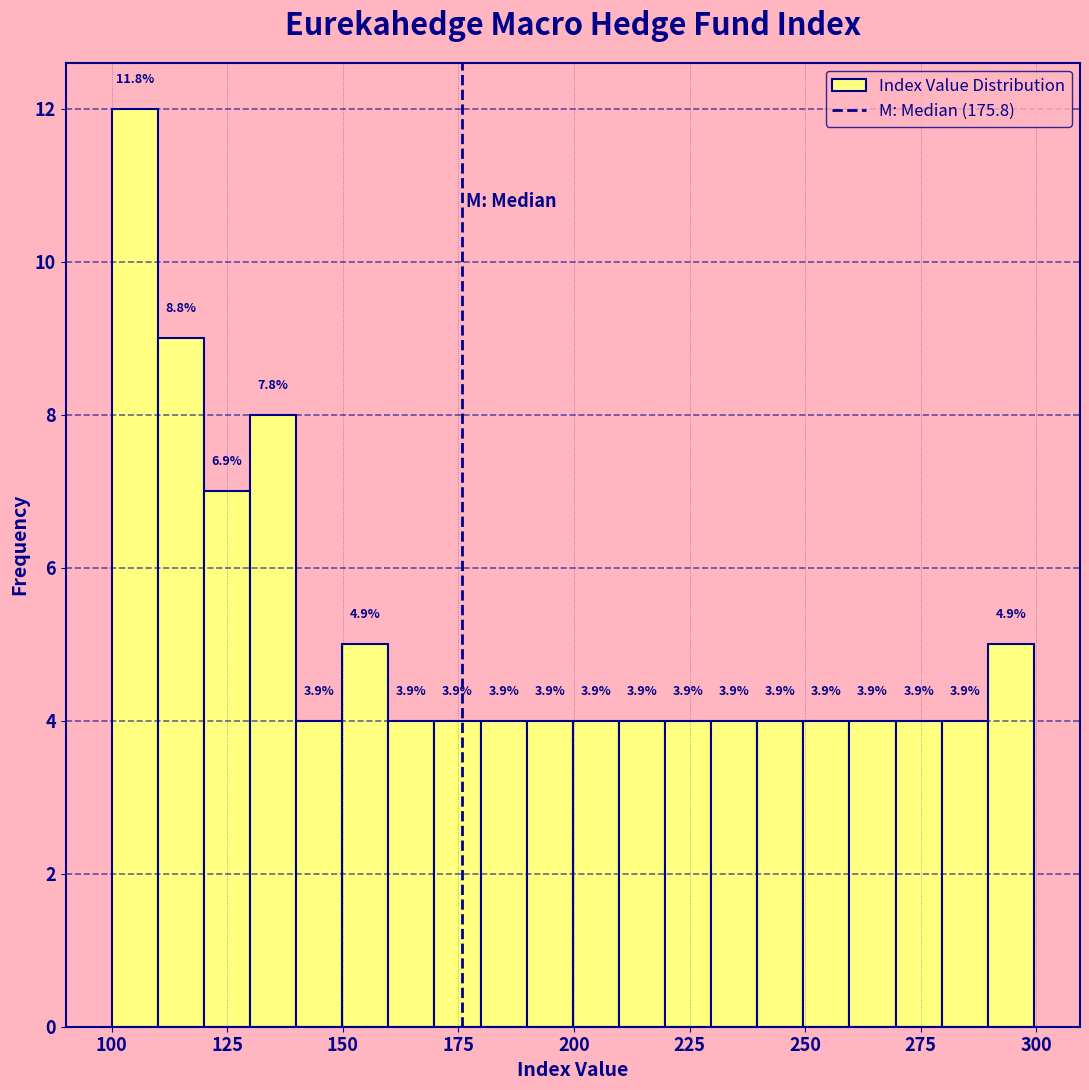

Read against the x-axis, roughly where is the centre of the tallest bar?

105